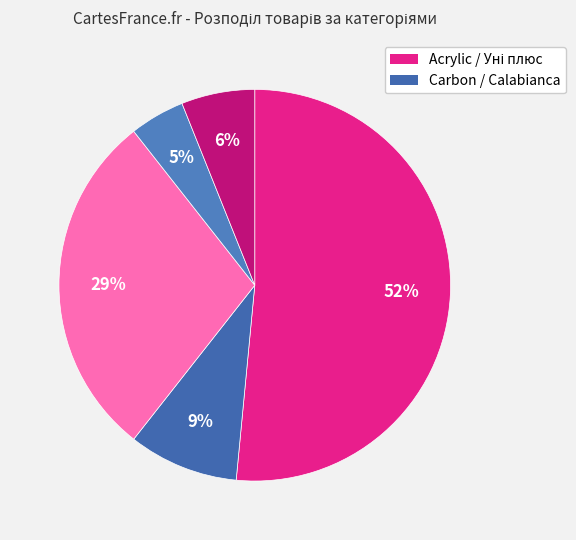

Is there any slice that represents more than half of the pie?

Yes